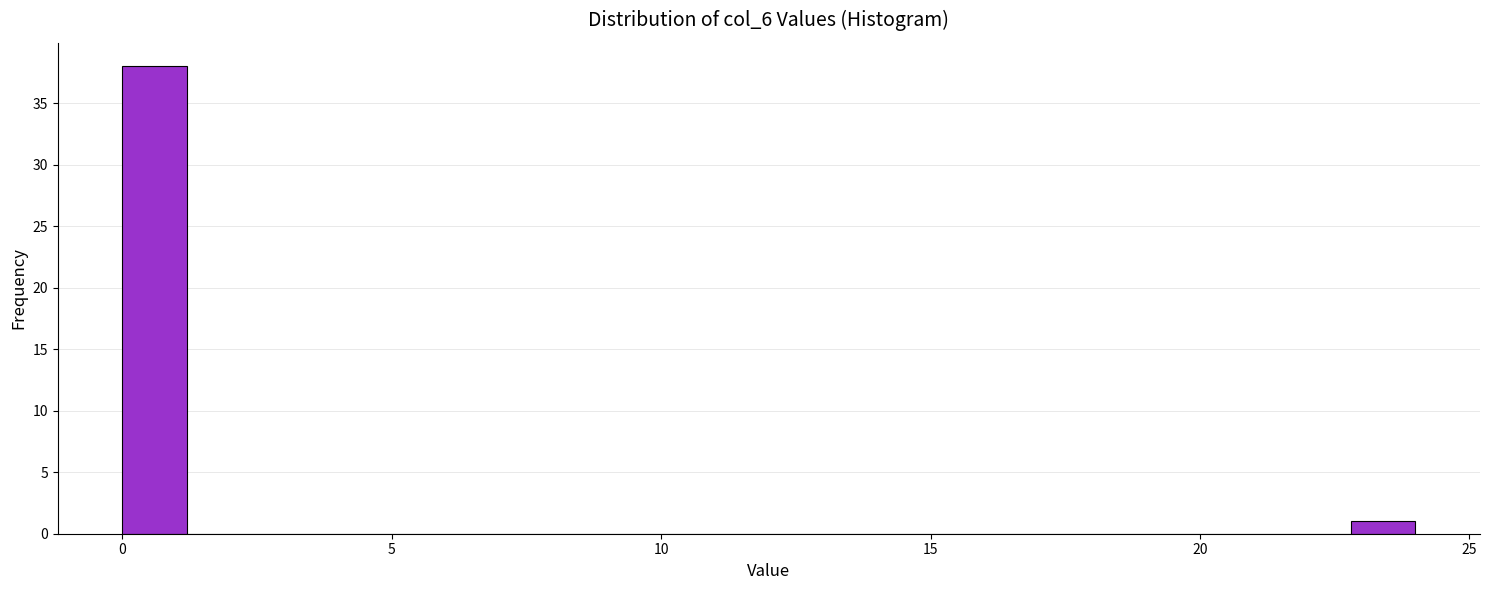

Around what value on the x-axis is the tallest bar? Give the approximate position of its centre, as read against the axis.

0.5